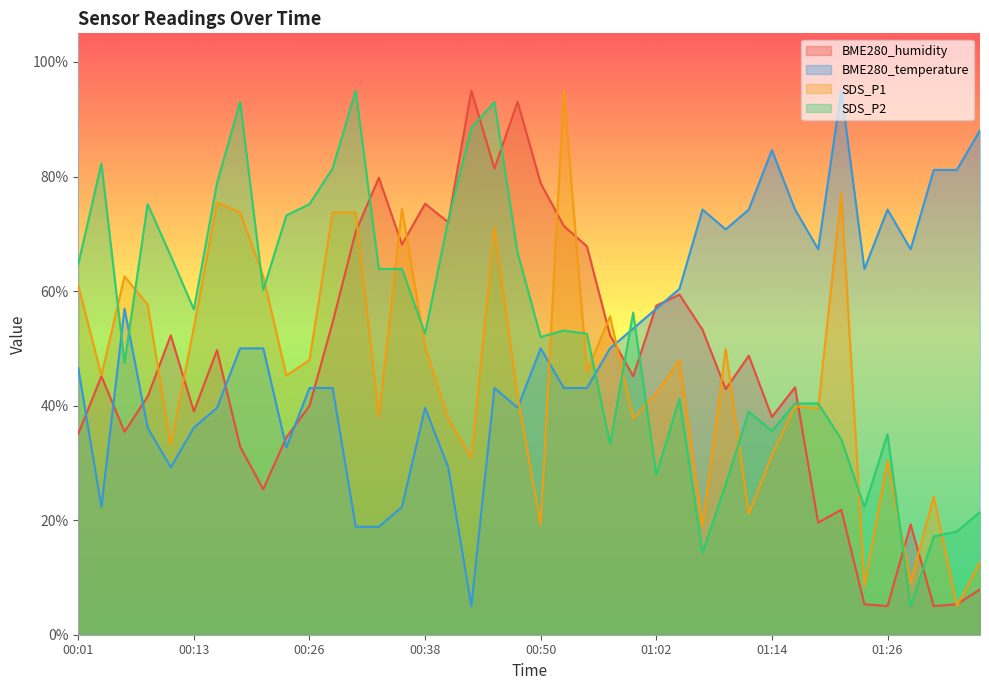

True or false: SDS_P1 has more than 2 interior local peaks.

True